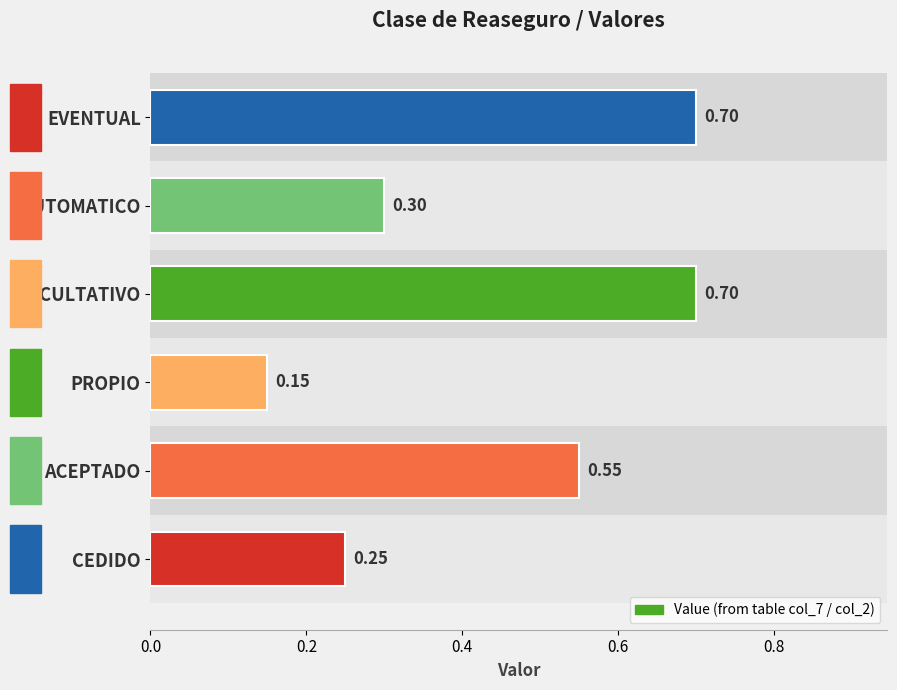

True or false: the data shows 0.8 at ACEPTADO.

False